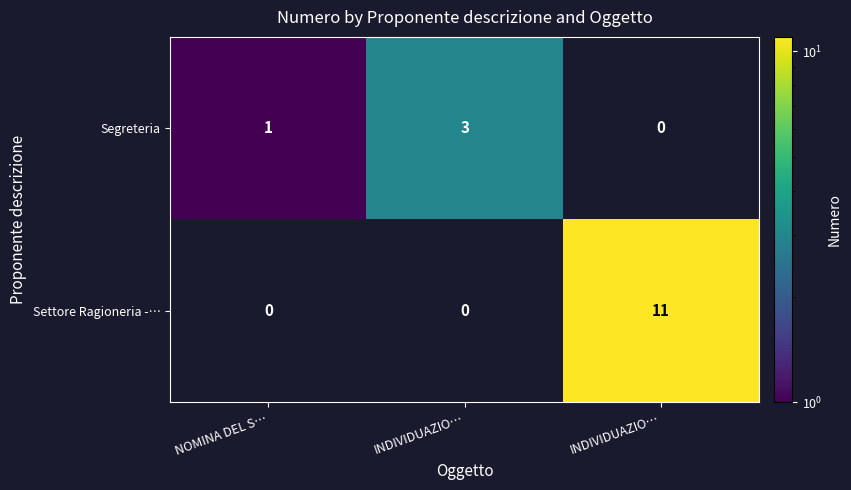

At which label does Settore Ragioneria -… reach its minimum?

NOMINA DEL S…